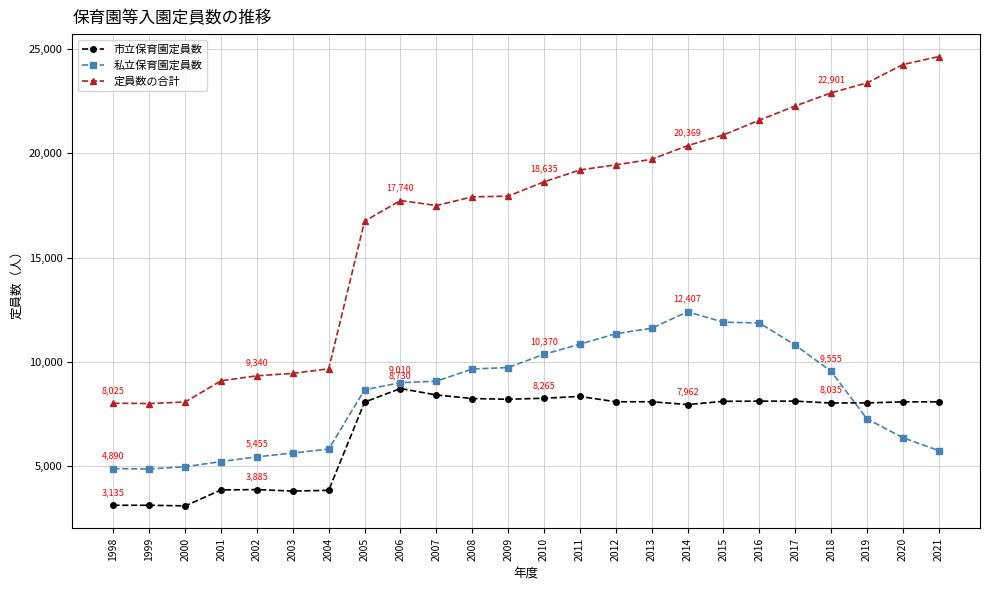

The 定員数の合計 series shows 19450 at 2012. True or false?

True